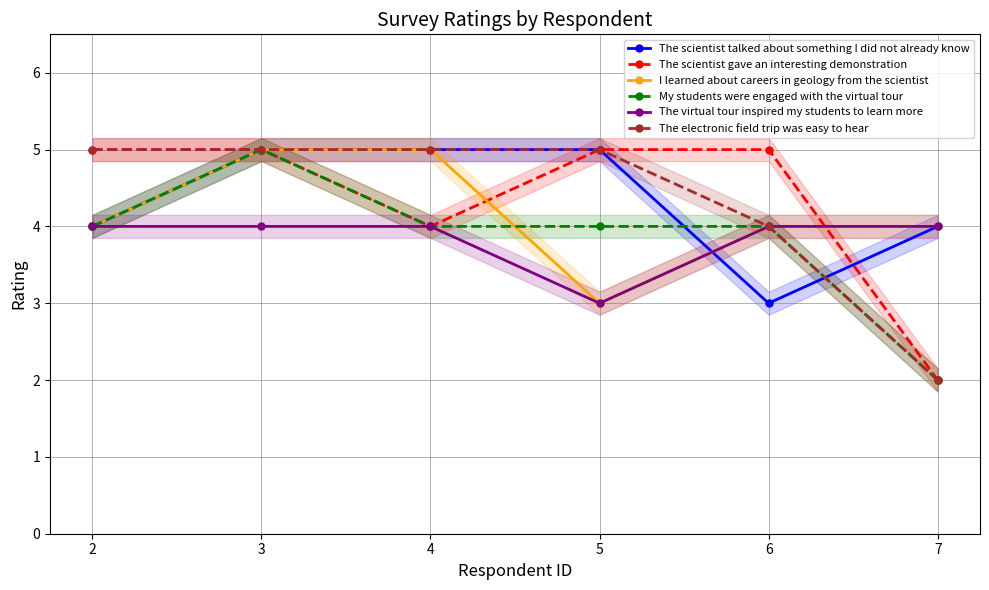

Is this an area chart (filled region under the line)?

No